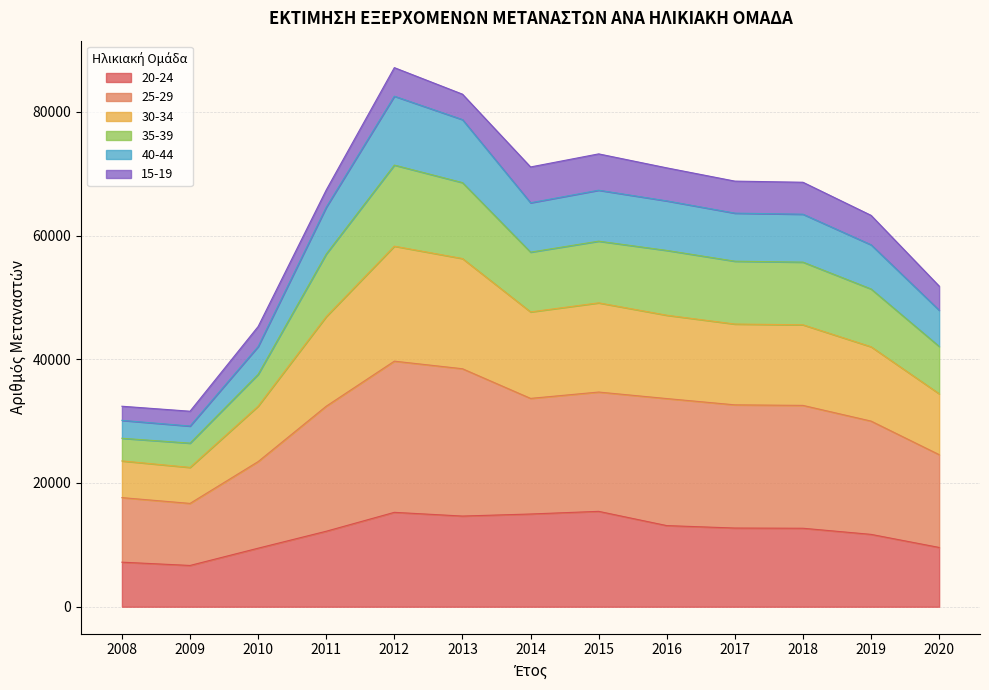

What is the highest value of the 20-24 series?

15418